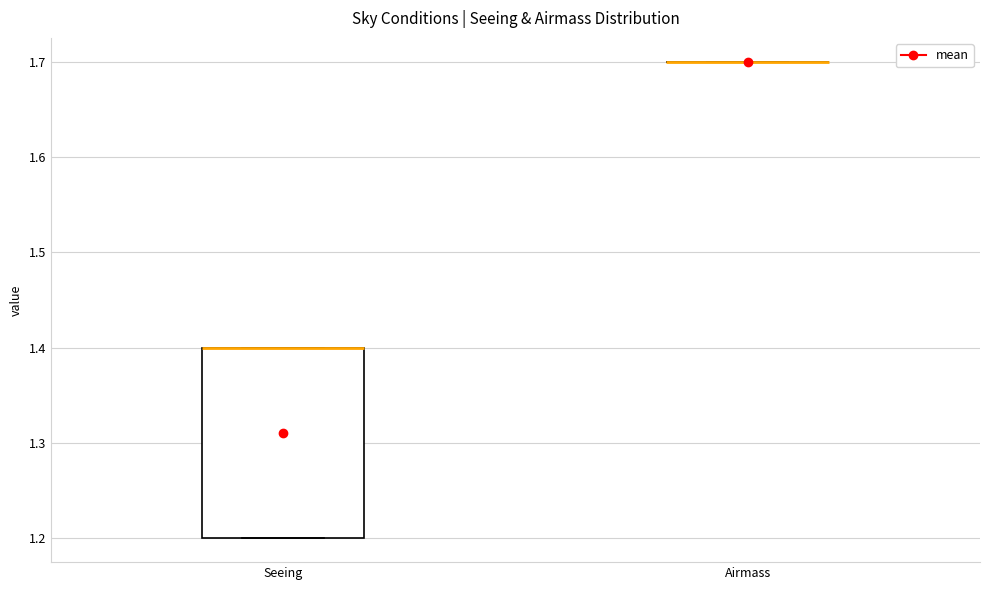

Where is the lower edge of the box for Seeing on the y-axis? The values are not printed on the chart, so give them approximately, as read against the axis.

1.2